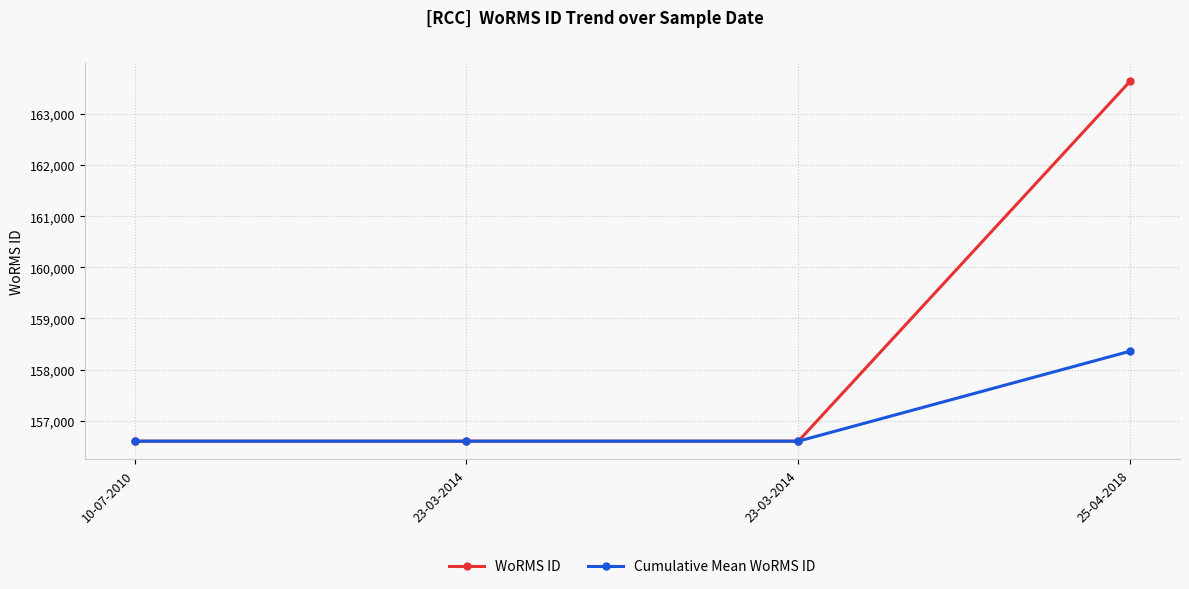

What is the spread (max minus min) of values at 25-04-2018?

5286